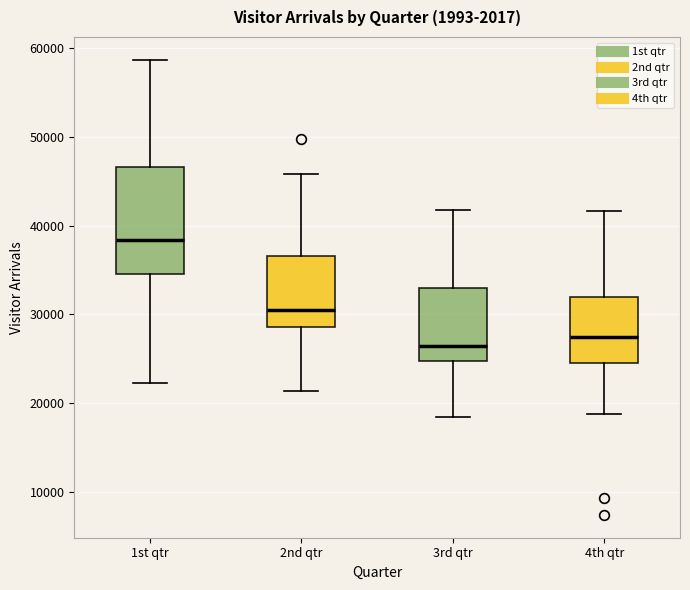

Which box has the highest median line?

1st qtr